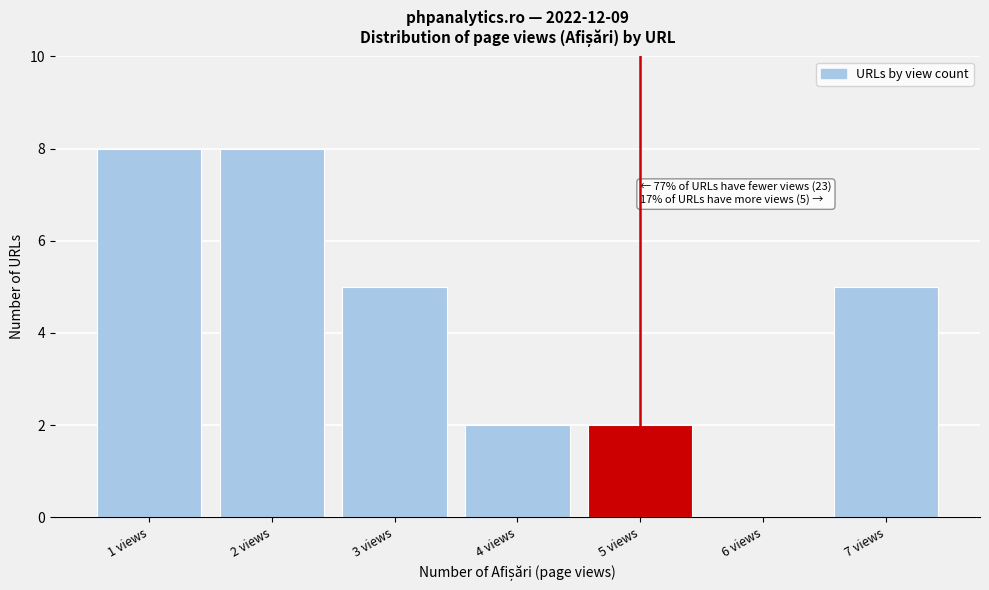

Reading left to right, list all the values displayed in this chart.

1 views=8	2 views=8	3 views=5	4 views=2	5 views=2	6 views=0	7 views=5